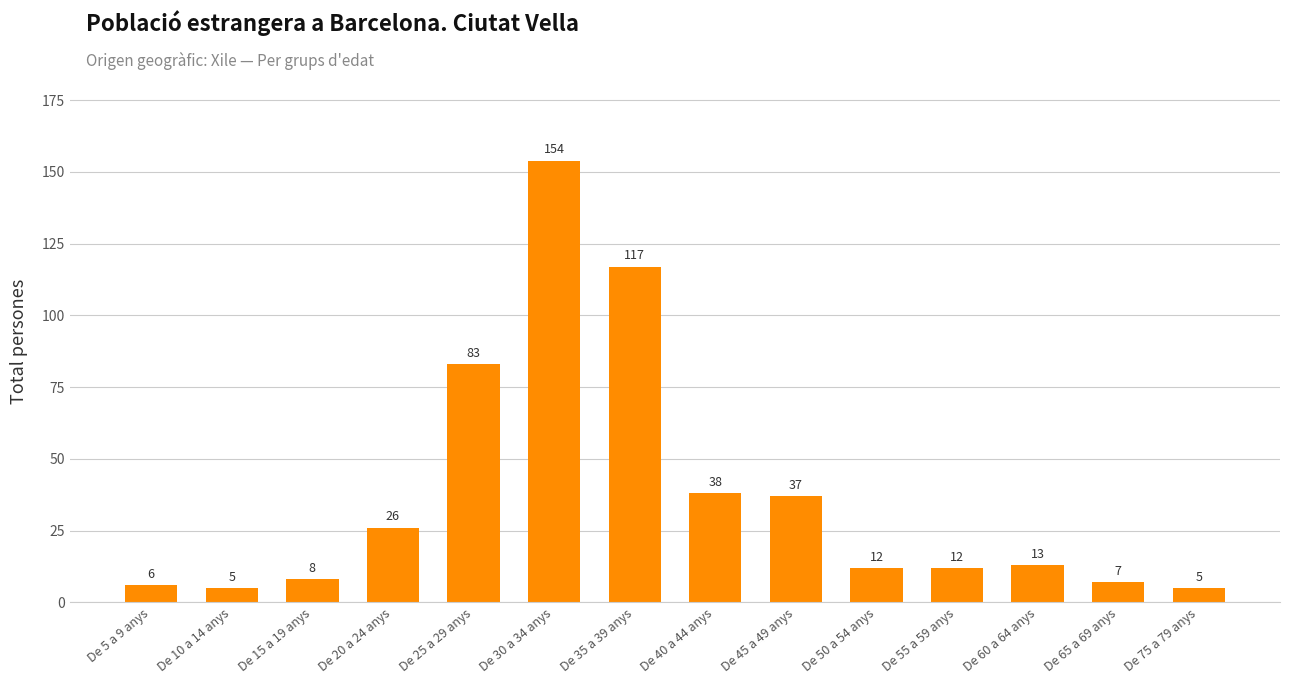

How many categories are shown in the chart?

14